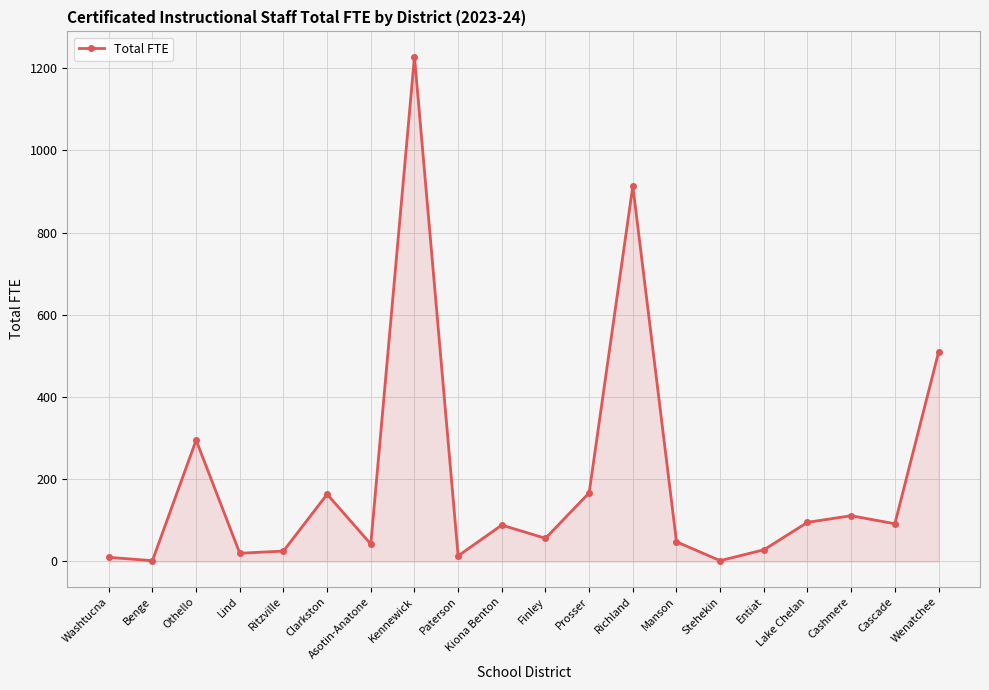

Between Finley and Asotin-Anatone, which is larger?

Finley